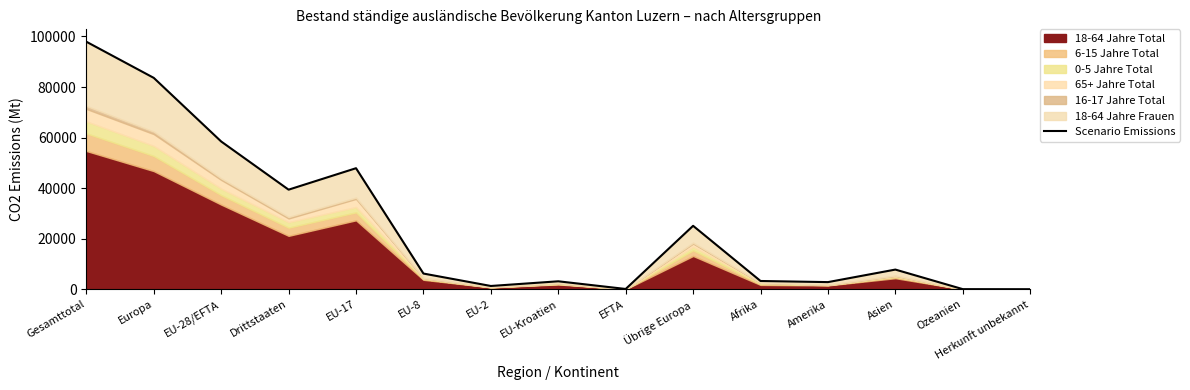

Where does the data first go above 6277?

Gesamttotal